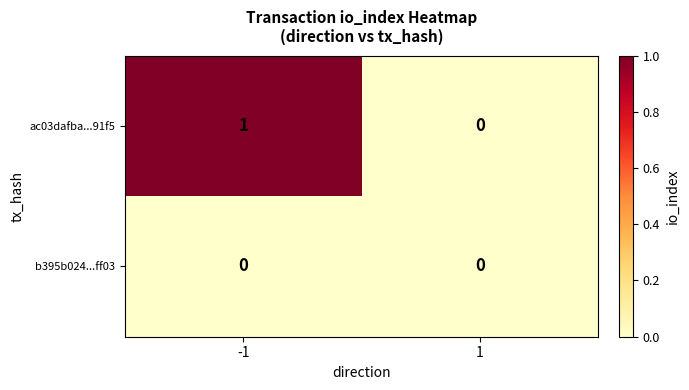

List the labels in order of ac03dafba...91f5 value, largest first.

-1, 1